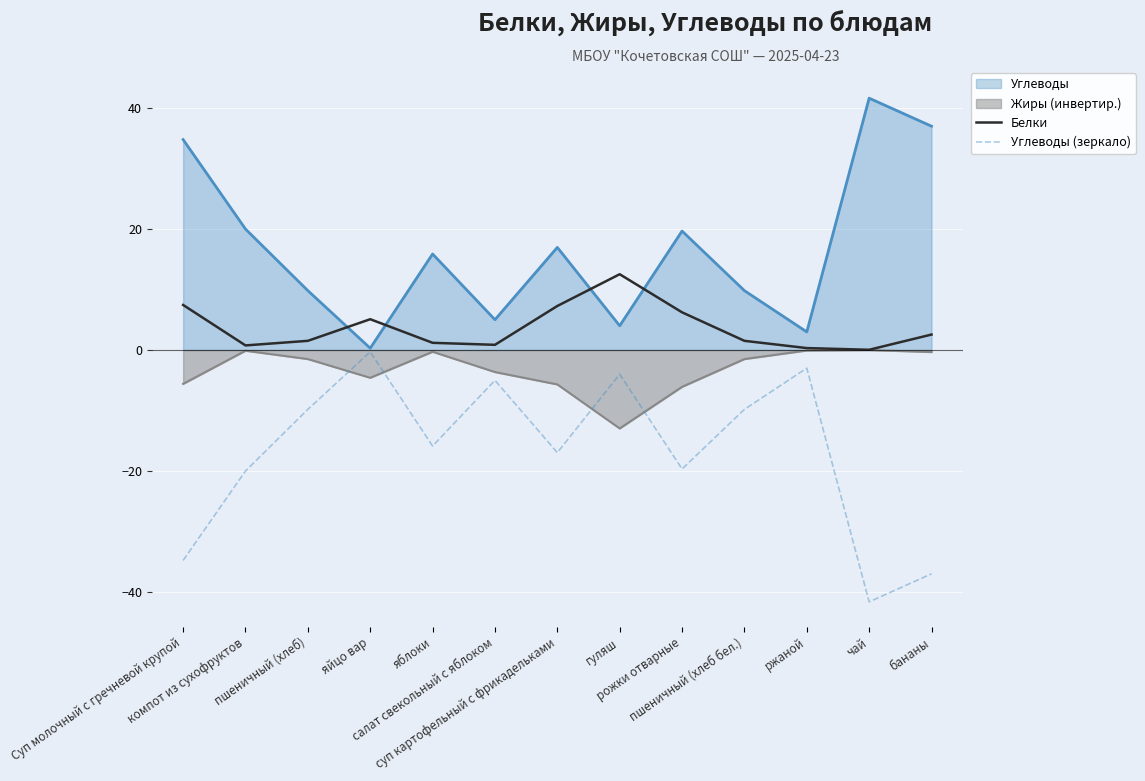

What is the maximum value for Белки?

12.6